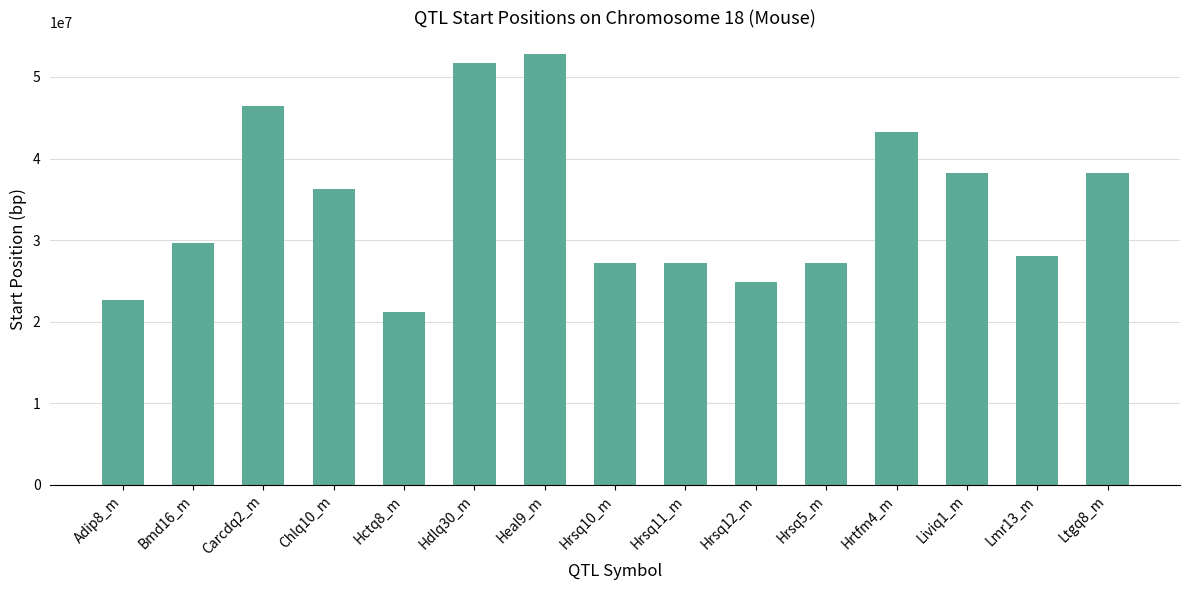

Which has a higher value, Adip8_m or Heal9_m?

Heal9_m